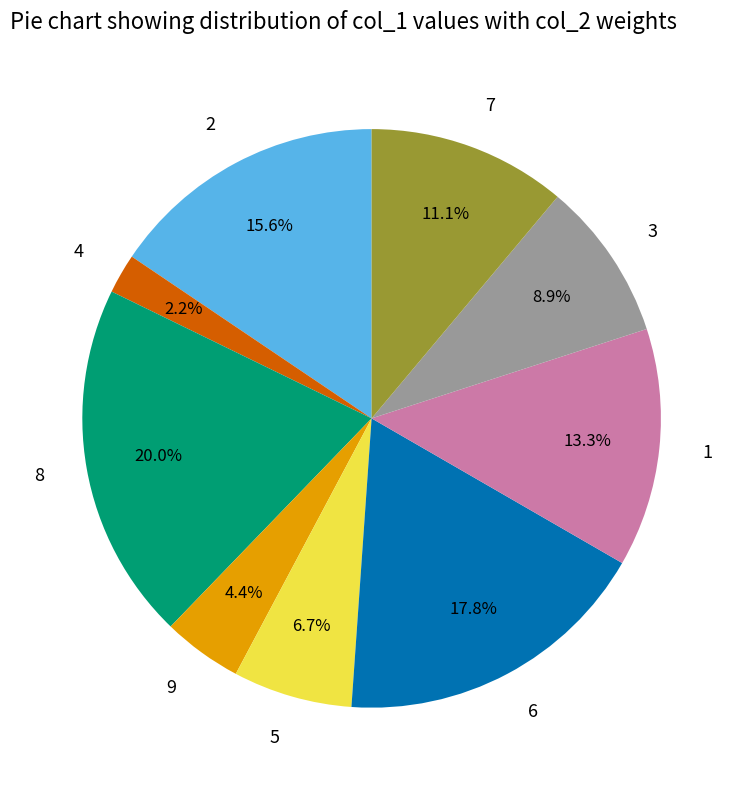

Between 6 and 7, which is larger?

6